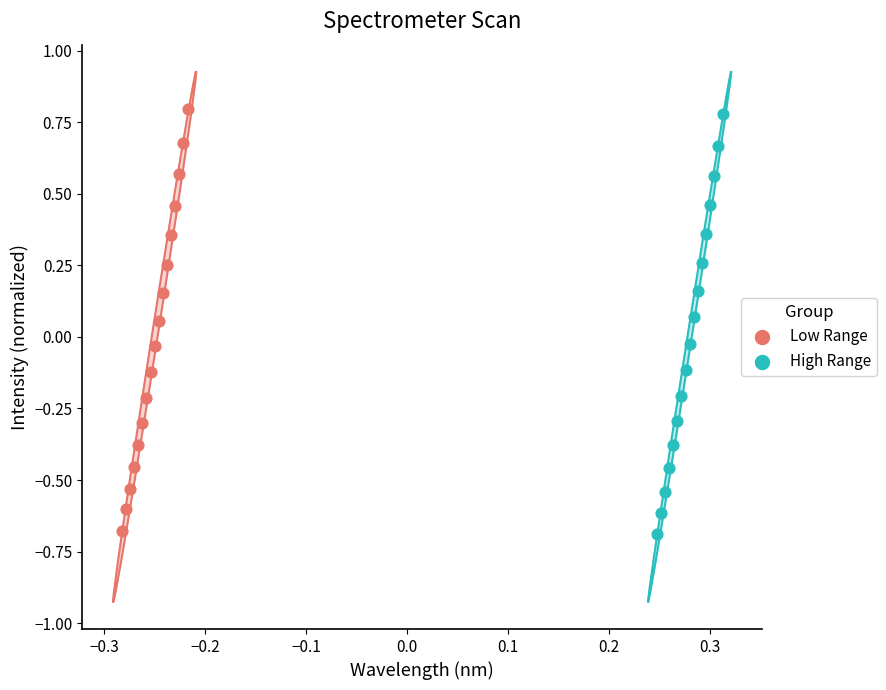

Which series has the widest spread of Y values?

Low Range